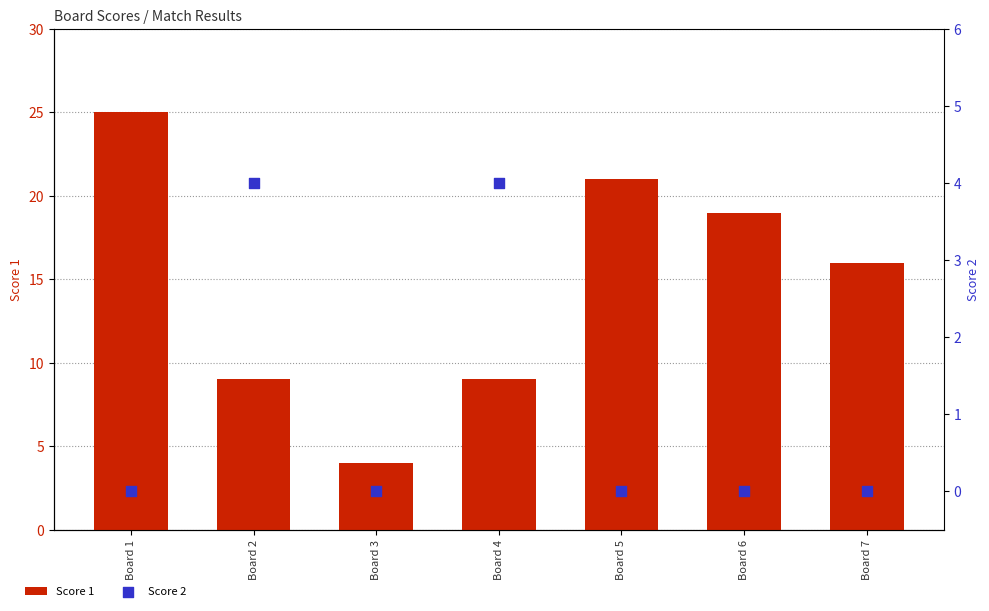

At which category is the sum across all series the highest?

Board 1